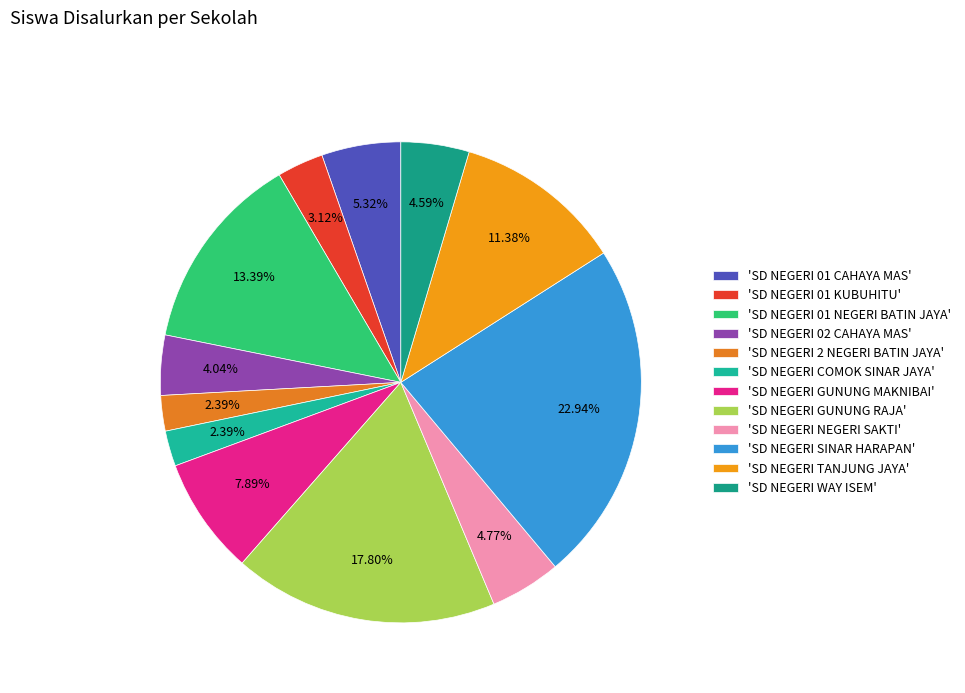

Rank the categories by value from highest to lowest.

SD NEGERI SINAR HARAPAN, SD NEGERI GUNUNG RAJA, SD NEGERI 01 NEGERI BATIN JAYA, SD NEGERI TANJUNG JAYA, SD NEGERI GUNUNG MAKNIBAI, SD NEGERI 01 CAHAYA MAS, SD NEGERI NEGERI SAKTI, SD NEGERI WAY ISEM, SD NEGERI 02 CAHAYA MAS, SD NEGERI 01 KUBUHITU, SD NEGERI 2 NEGERI BATIN JAYA, SD NEGERI COMOK SINAR JAYA